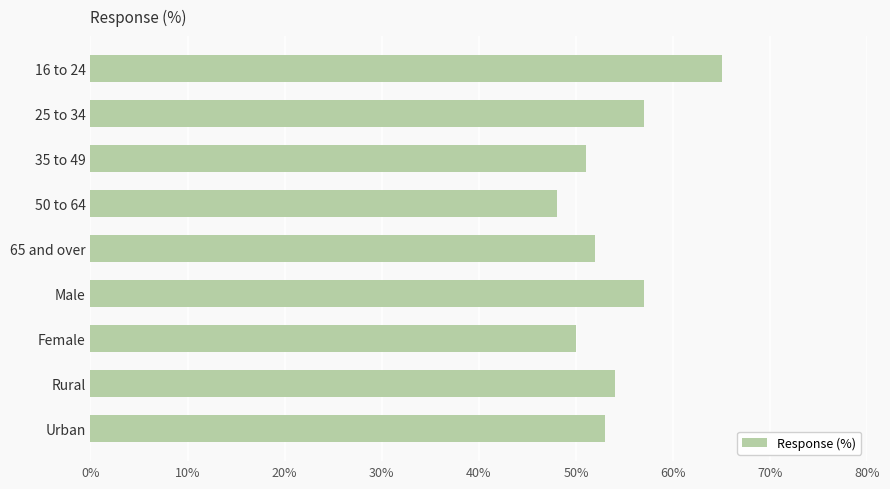

What is the label of the 2nd bar from the bottom?

Rural